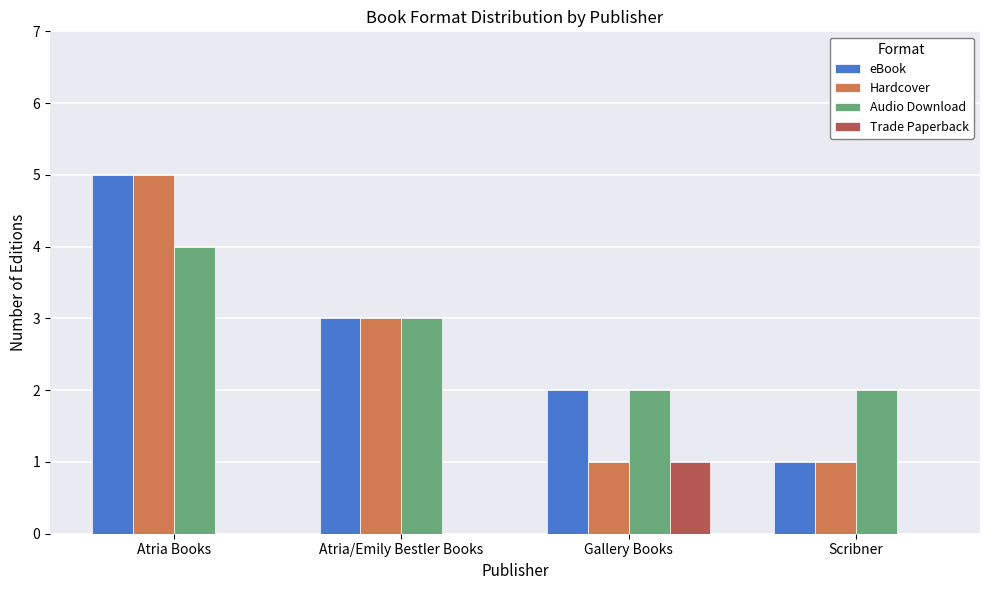

True or false: Hardcover has a value of 4 at Atria/Emily Bestler Books.

False